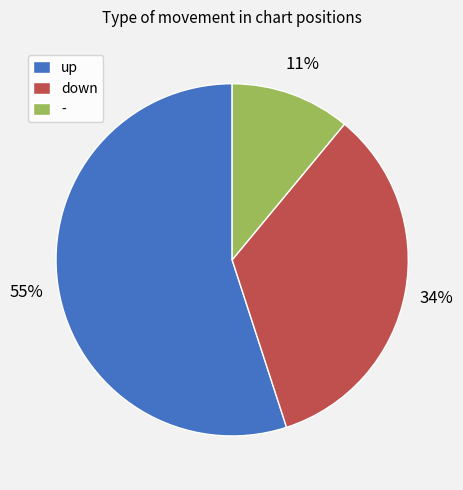

The down slice represents 34% of the pie. True or false?

True